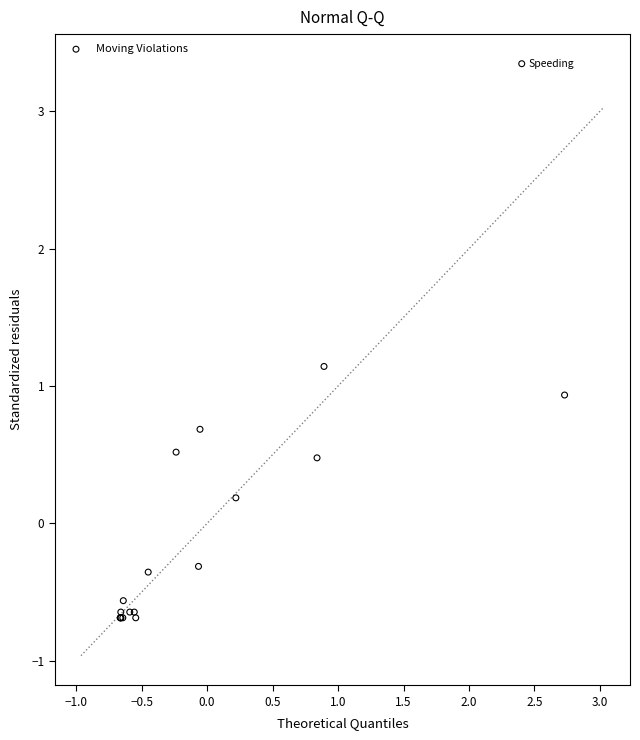

What Y value in the scatter plot is closest to 1?

0.9